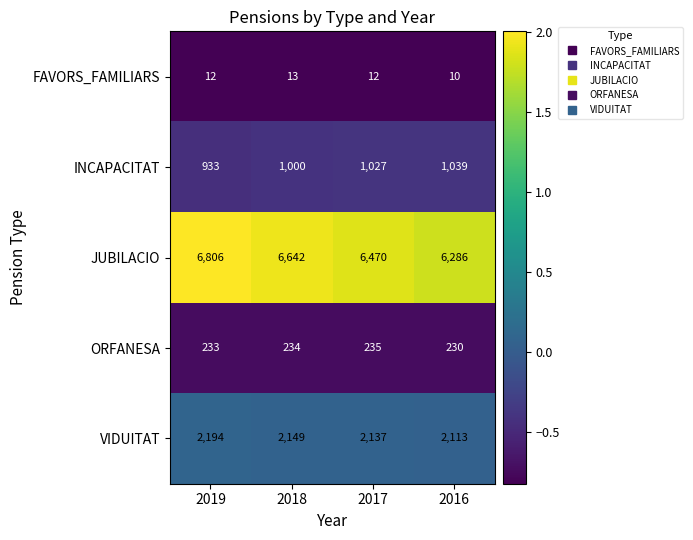

At which category is the sum across all series the highest?

2019